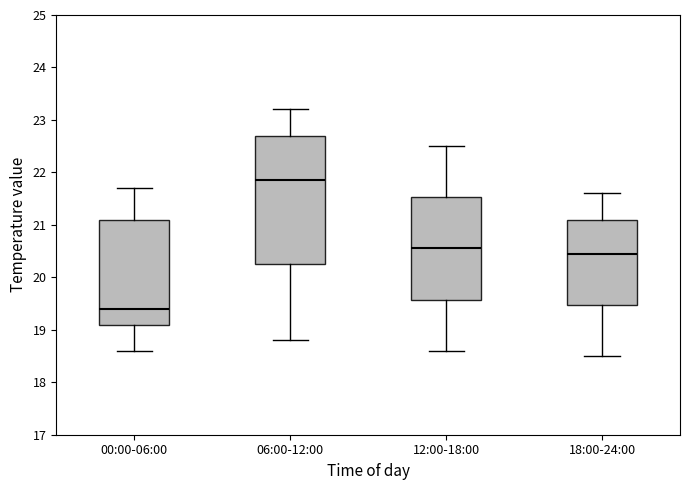

Which box's median line is the lowest?

00:00-06:00